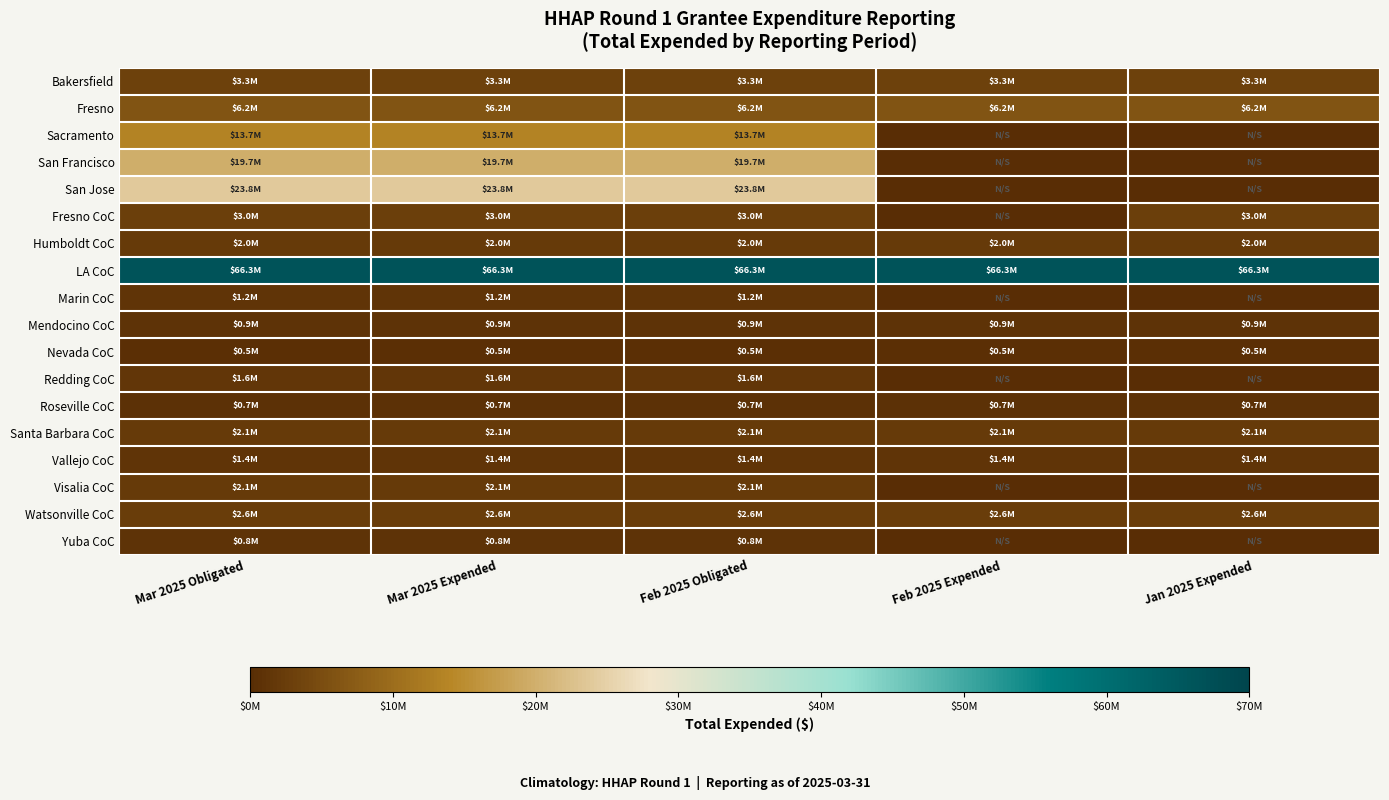

At which category does the chart reach its minimum across all series?

Feb 2025 Expended